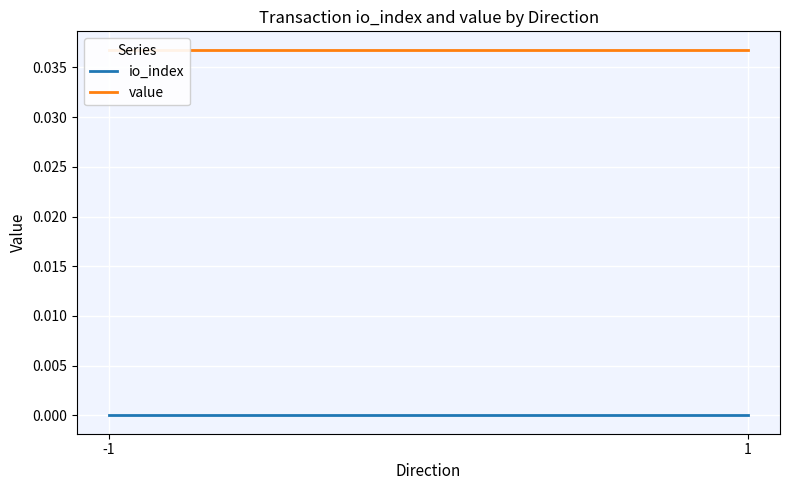

Between -1 and 1, which is larger?

-1